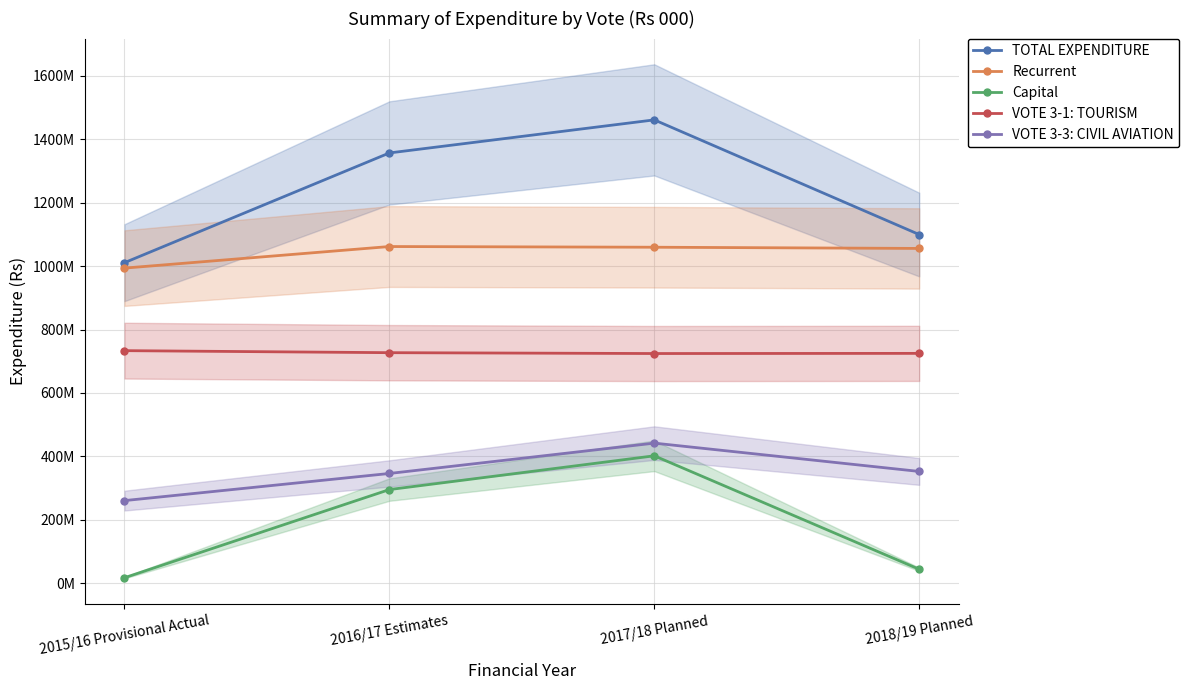

How many interior local peaks does the Recurrent series have?

1